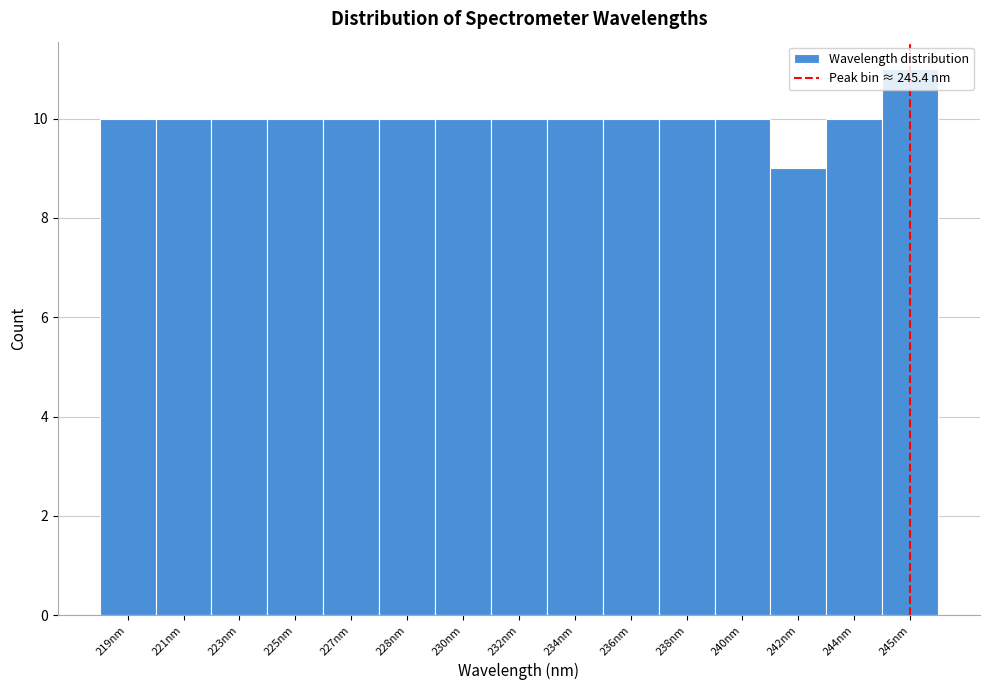

What is the sum of all values?

150